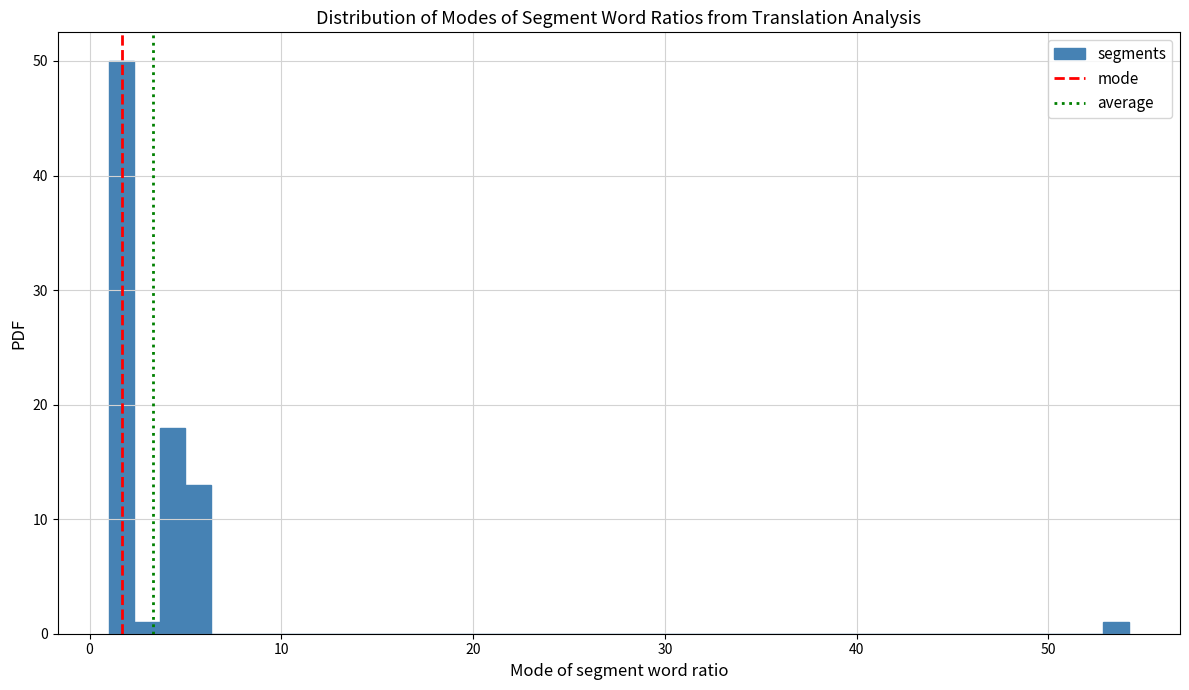

Around what value on the x-axis is the tallest bar? Give the approximate position of its centre, as read against the axis.

2